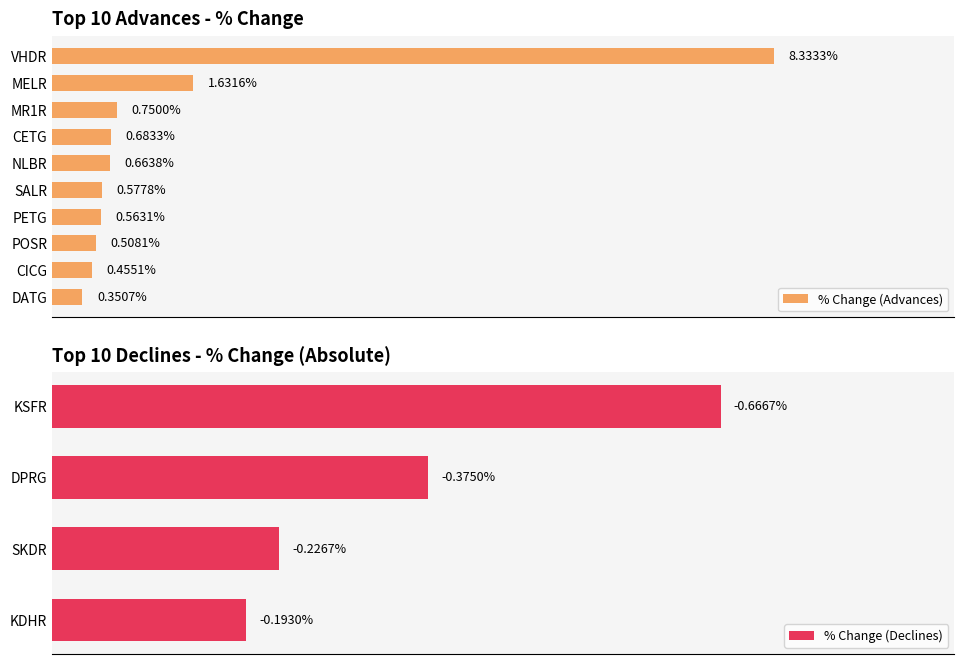

Is it true that the value at PETG is 0.6?

True